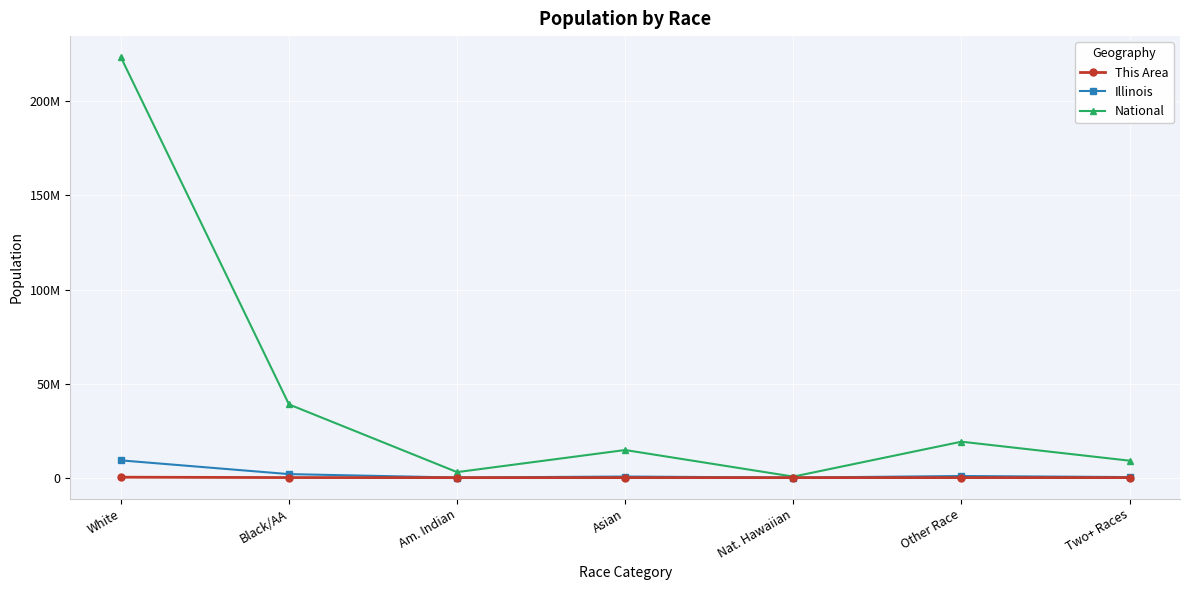

Between Other Race and Asian, which is larger?

Other Race